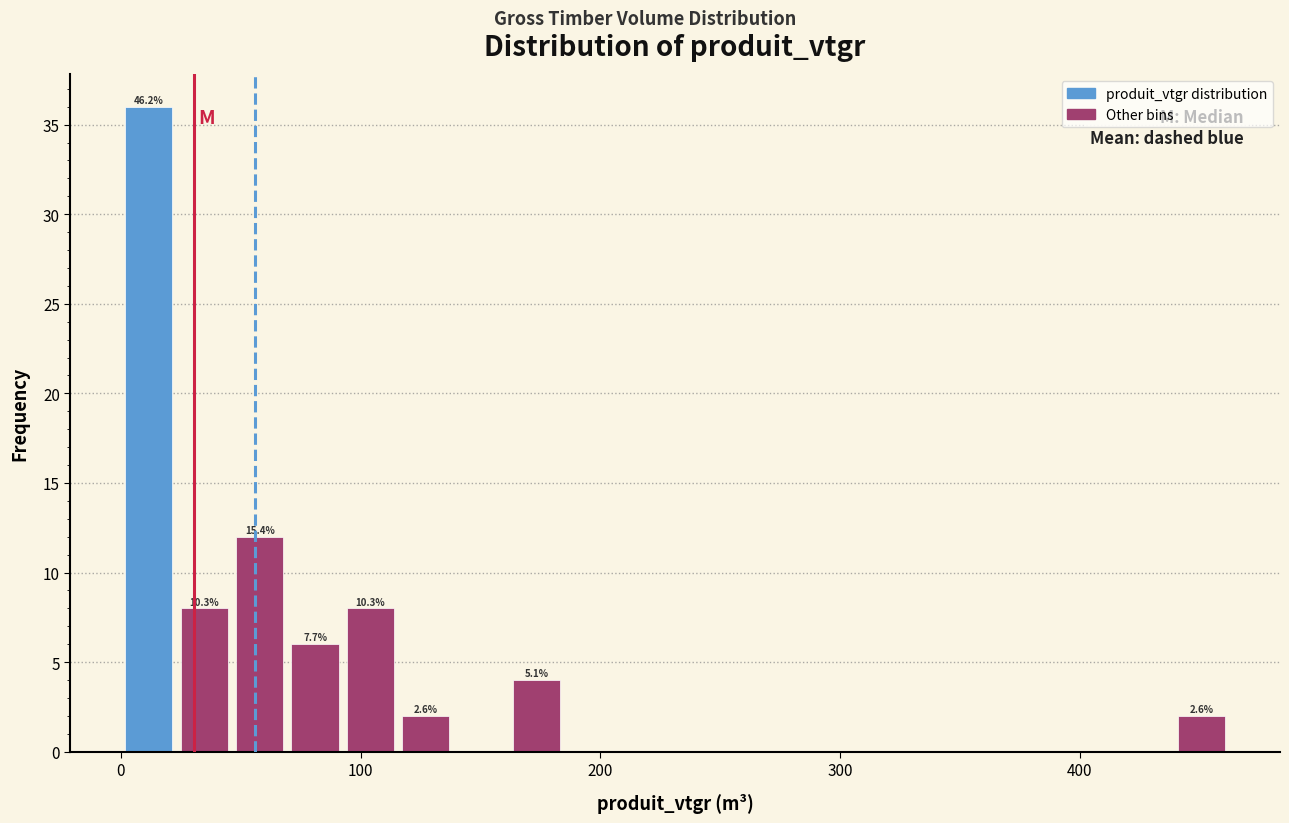

Around what value on the x-axis is the tallest bar? Give the approximate position of its centre, as read against the axis.

10